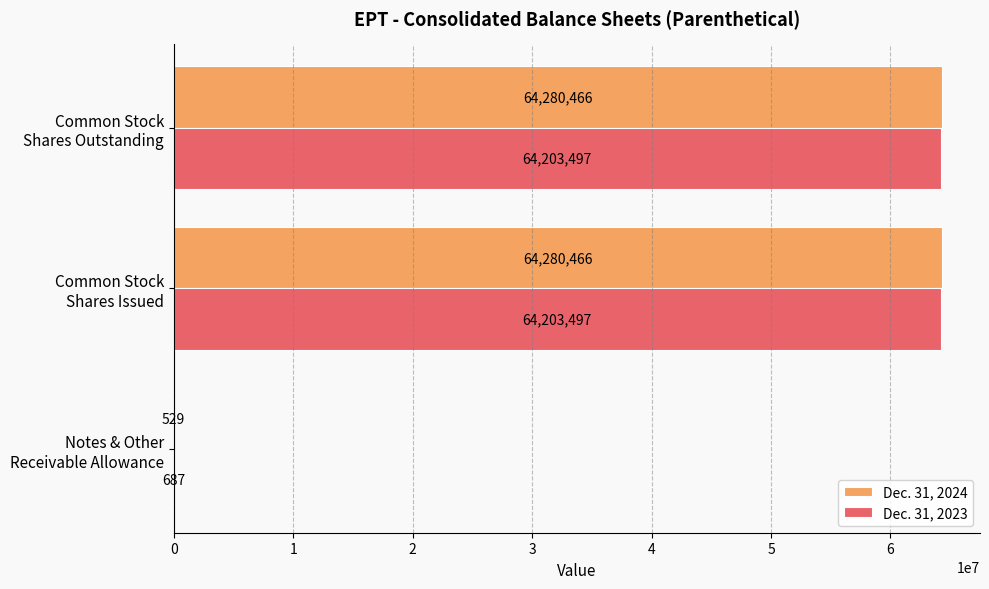

What is the maximum value for Dec. 31, 2024?

64280466